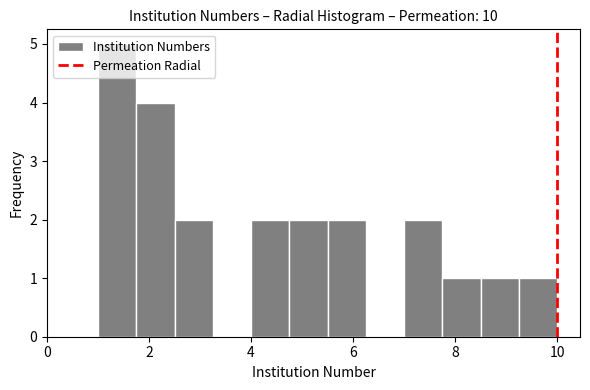

Around what value on the x-axis is the tallest bar? Give the approximate position of its centre, as read against the axis.

1.4